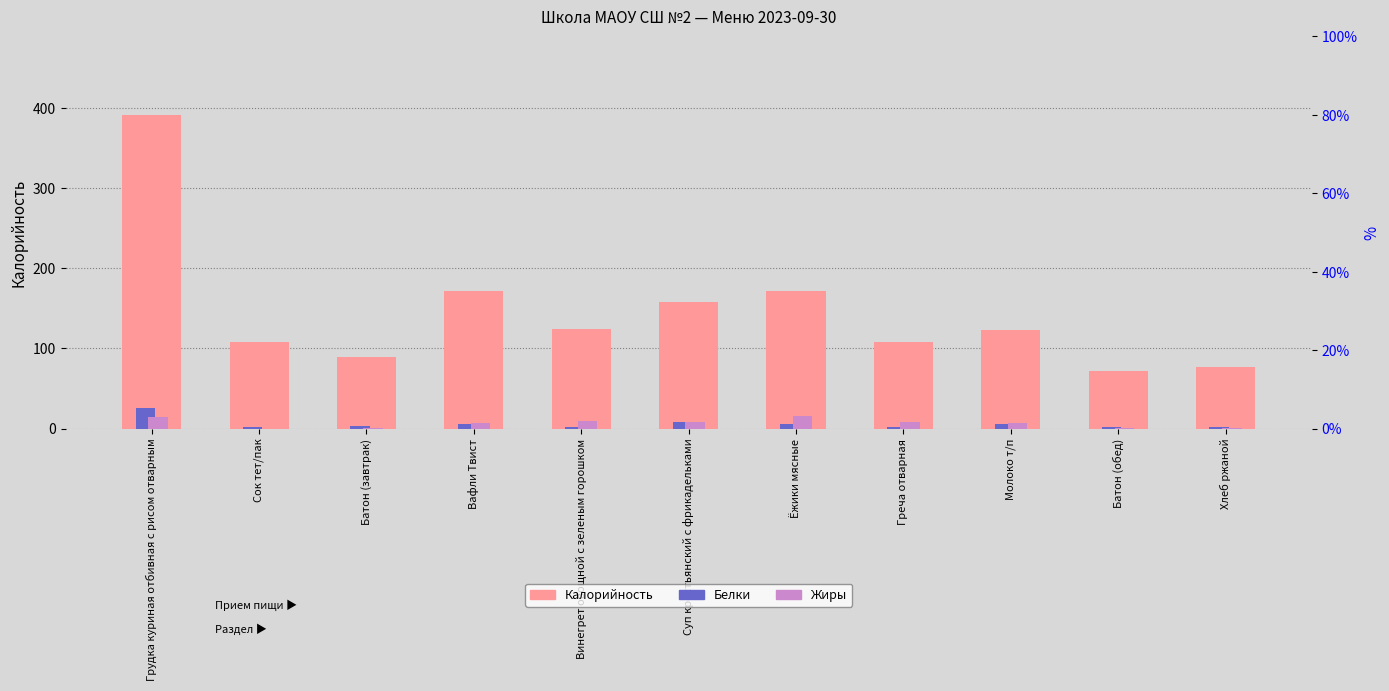

At which label does Жиры first exceed 6?

Грудка куриная отбивная с рисом отварным